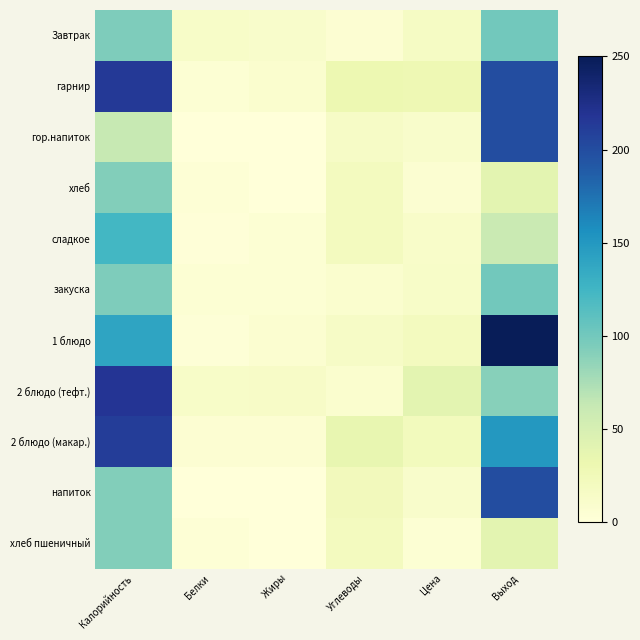

Reading left to right, list all the values displayed in this chart.

Завтрак: Калорийность=94.0	Белки=13.1	Жиры=11.3	Углеводы=5.1	Цена=15.7	Выход=100.0
гарнир: Калорийность=213.9	Белки=4.3	Жиры=8.1	Углеводы=31.1	Цена=28.5	Выход=200.0
гор.напиток: Калорийность=61.6	Белки=0.1	Жиры=0.0	Углеводы=15.3	Цена=11.2	Выход=200.0
хлеб: Калорийность=92.4	Белки=3.0	Жиры=0.3	Углеводы=19.7	Цена=6.2	Выход=40.0
сладкое: Калорийность=123.6	Белки=1.3	Жиры=4.0	Углеводы=20.0	Цена=12.1	Выход=60.0
закуска: Калорийность=94.0	Белки=4.5	Жиры=4.7	Углеводы=8.3	Цена=13.2	Выход=100.0
1 блюдо: Калорийность=140.6	Белки=2.3	Жиры=7.7	Углеводы=15.4	Цена=20.1	Выход=250.0
2 блюдо (тефт.): Калорийность=217.8	Белки=12.8	Жиры=14.6	Углеводы=8.7	Цена=39.9	Выход=90.0
2 блюдо (макар.): Калорийность=211.1	Белки=5.5	Жиры=5.3	Углеводы=35.3	Цена=22.2	Выход=150.0
напиток: Калорийность=92.0	Белки=0.3	Жиры=0.0	Углеводы=22.7	Цена=10.8	Выход=200.0
хлеб пшеничный: Калорийность=92.4	Белки=3.0	Жиры=0.3	Углеводы=19.7	Цена=4.2	Выход=40.0